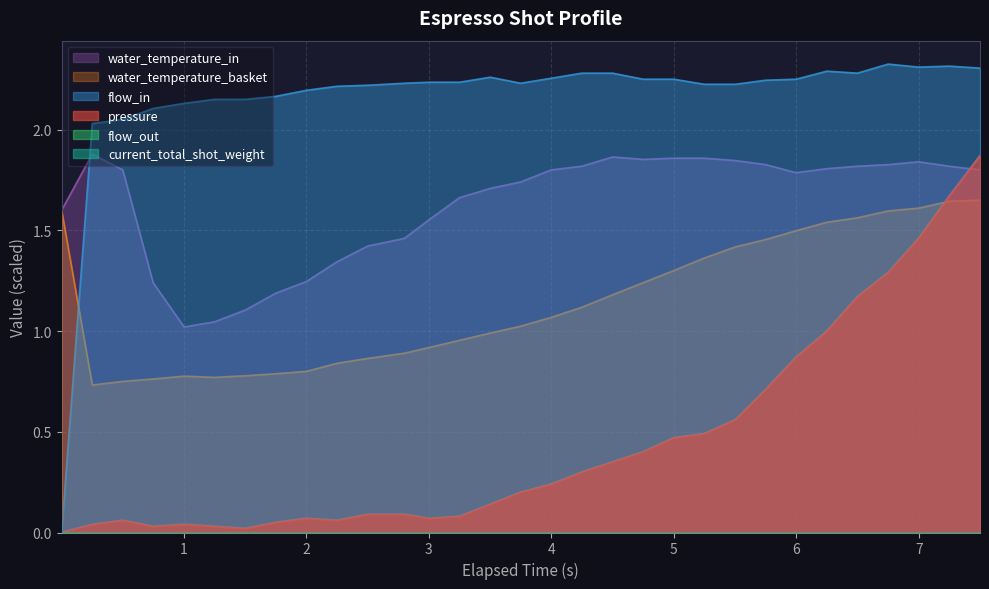

At which category does water_temperature_in reach its first local valley?

4